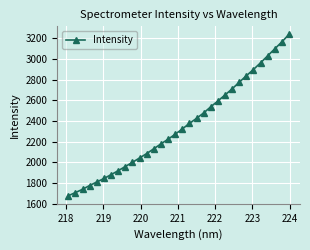

How many lines are shown in the chart?

1